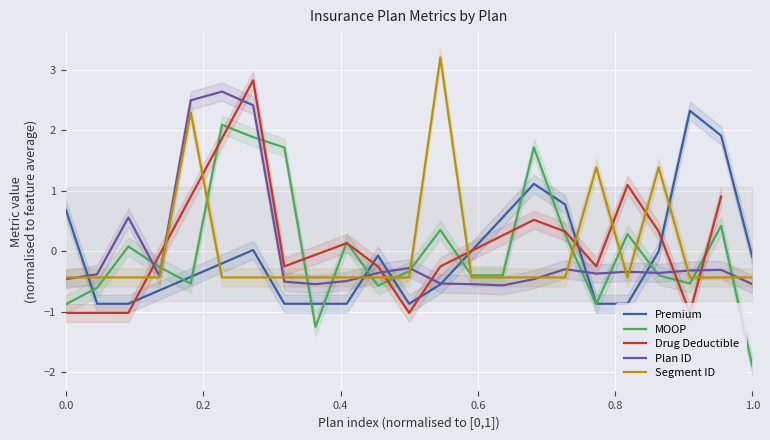

How many data points in segment_id are above 0?

4